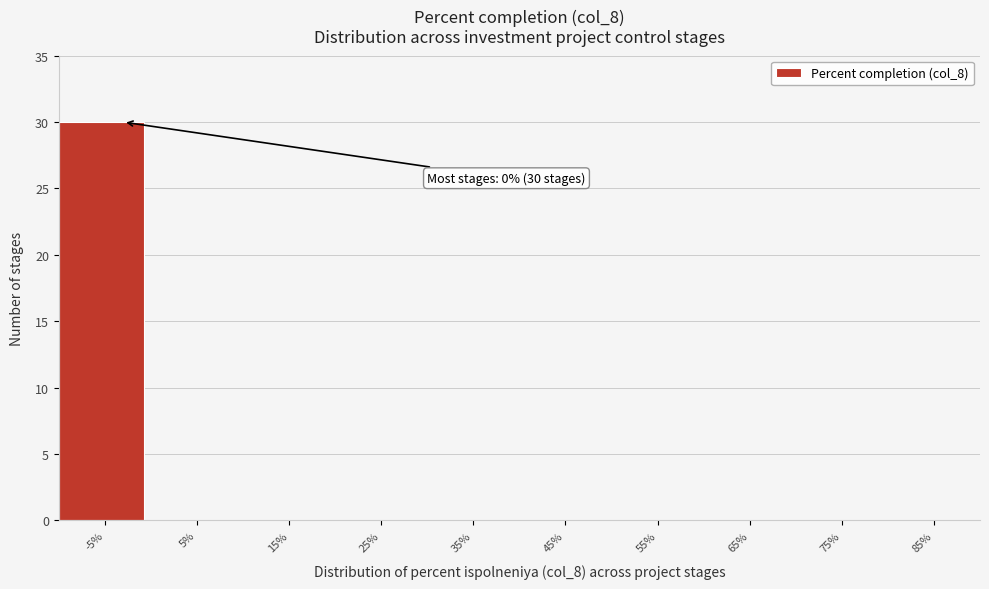

Reading left to right, transcribe all the data shown in this chart.

-5%=30	5%=0	15%=0	25%=0	35%=0	45%=0	55%=0	65%=0	75%=0	85%=0